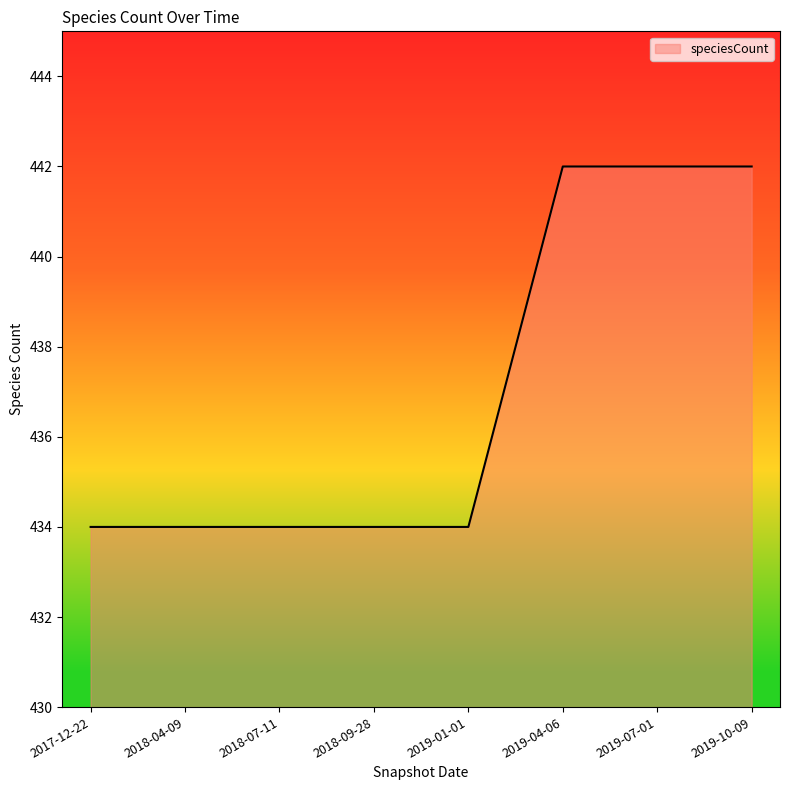

Does the chart have visible grid lines?

No